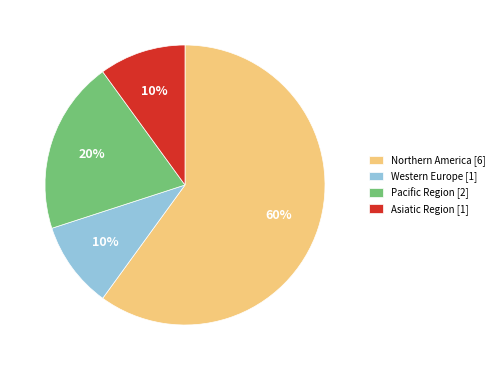

Combined, do Asiatic Region [1] and Western Europe [1] account for over 50%?

No